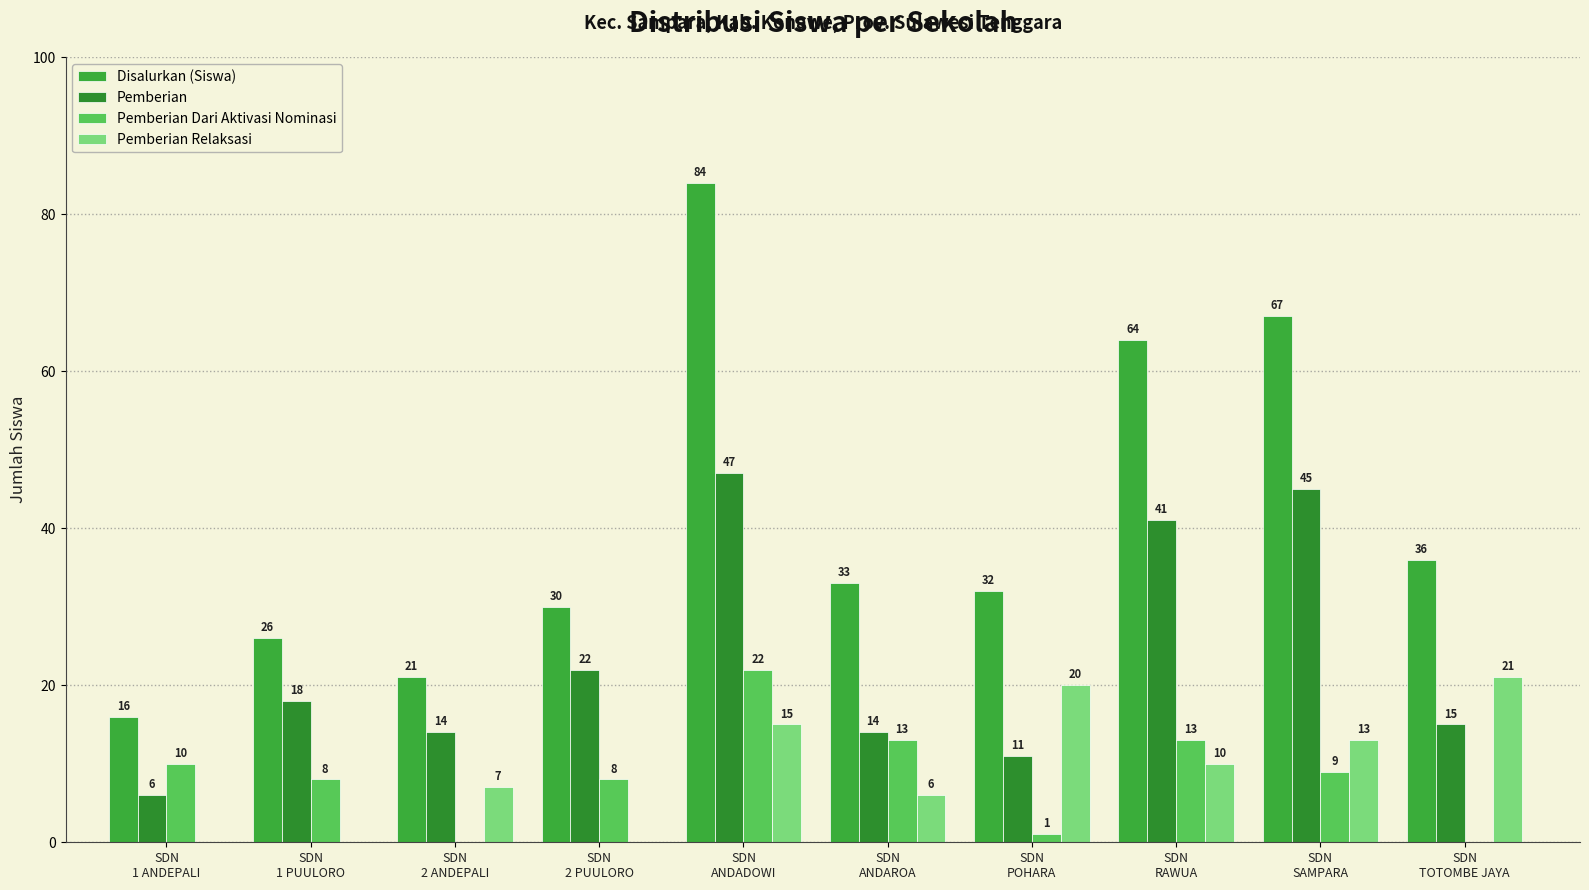

Is it true that Disalurkan (Siswa) equals 36 at SDN
TOTOMBE JAYA?

True